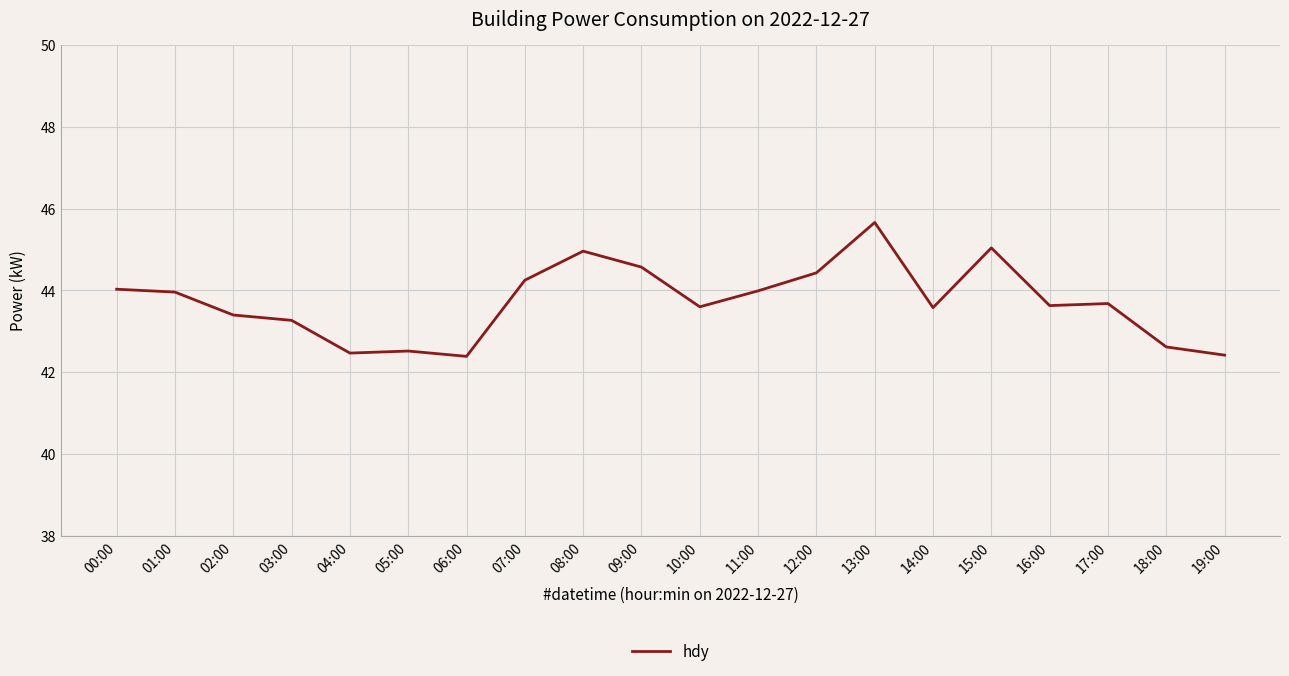

Is it true that the value at 12:00 is 65.4?

False